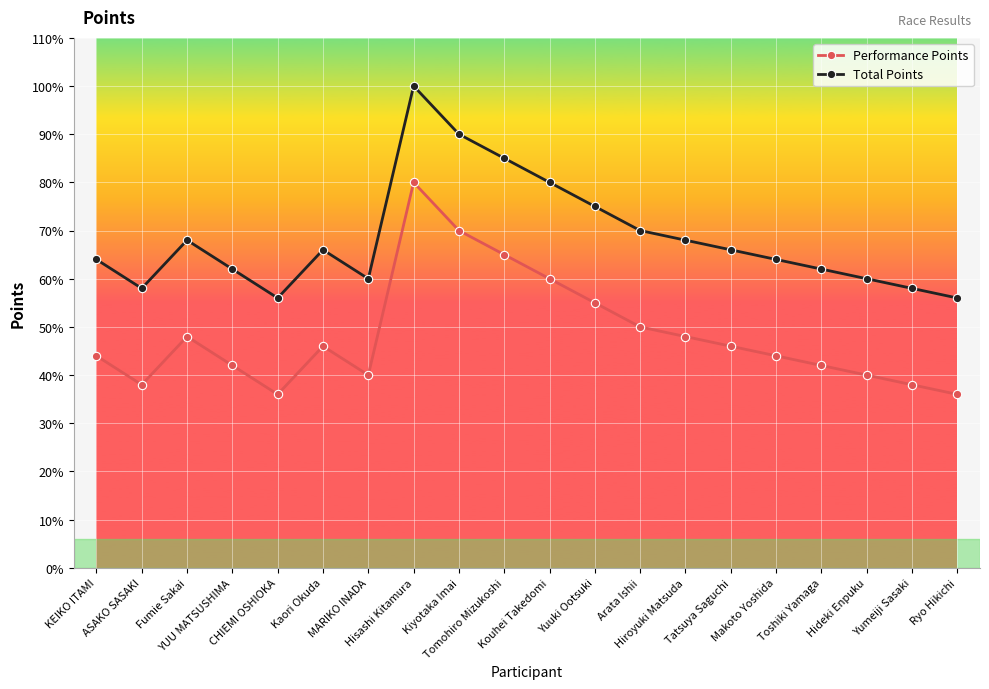

What is the highest value of the Performance Points series?

400